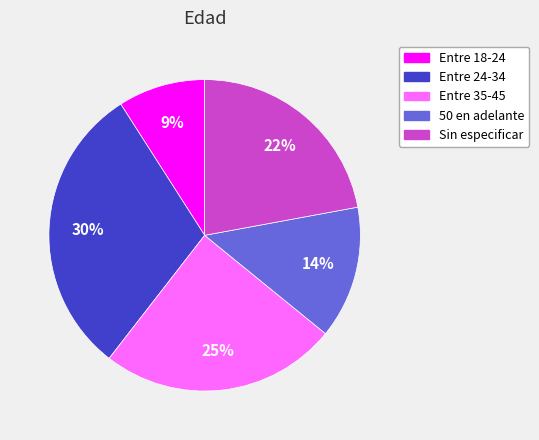

Is there a majority slice in this chart?

No